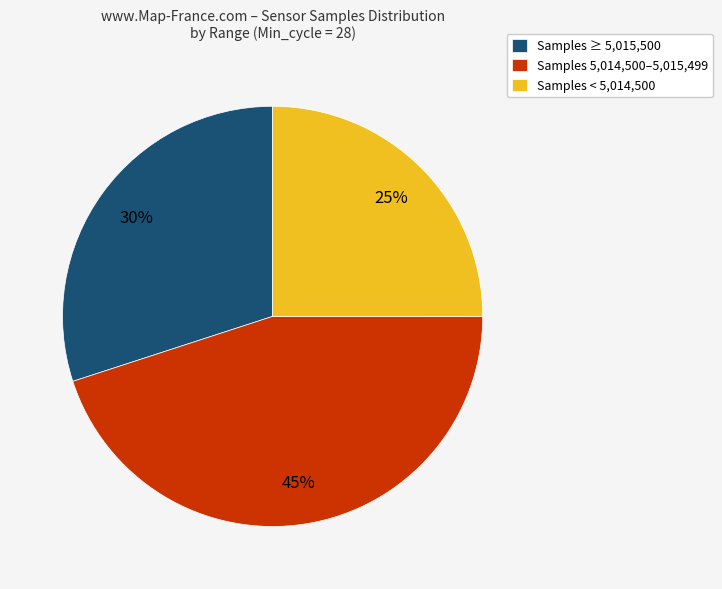

To the nearest percent, what percentage of the pie is Samples ≥ 5,015,500?

30%